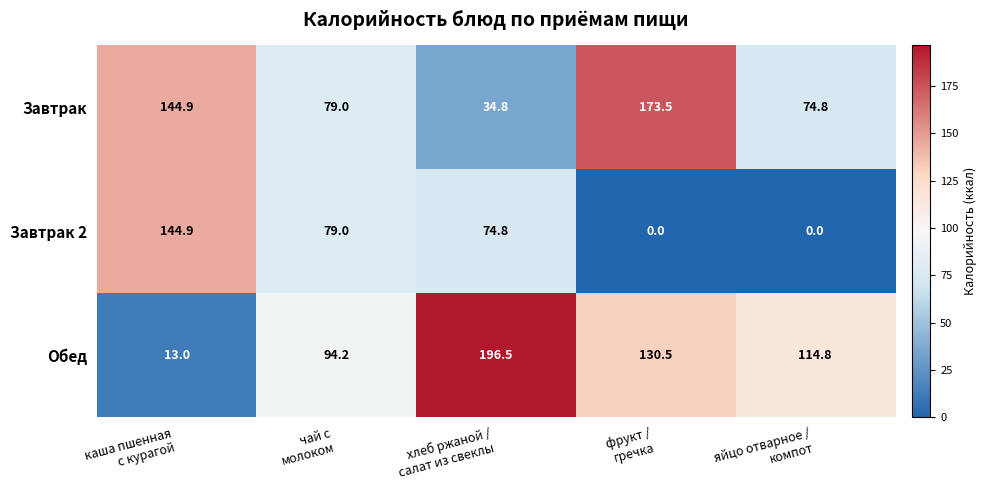

List the series in order of their overall mean, highest first.

Обед, Завтрак, Завтрак 2